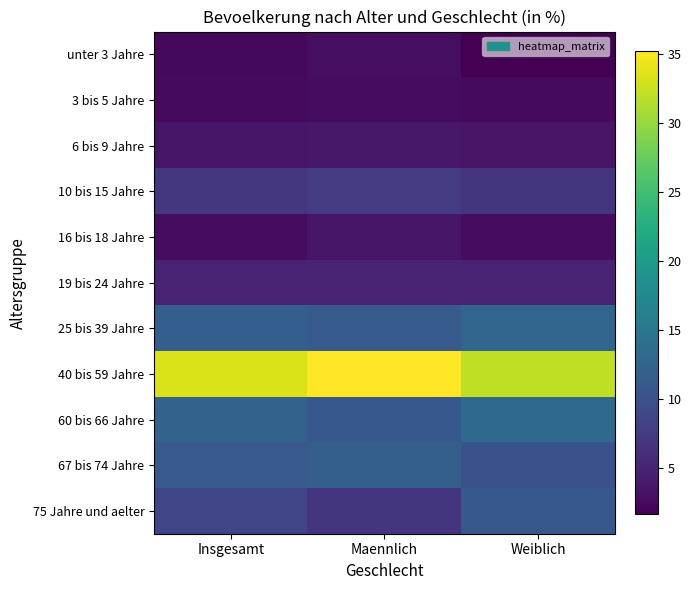

Reading right to left, list all the values displayed in this chart.

unter 3 Jahre: Weiblich=1.6	Maennlich=2.8	Insgesamt=2.3
3 bis 5 Jahre: Weiblich=2.5	Maennlich=2.7	Insgesamt=2.4
6 bis 9 Jahre: Weiblich=3.4	Maennlich=3.8	Insgesamt=3.5
10 bis 15 Jahre: Weiblich=6.7	Maennlich=7.4	Insgesamt=6.9
16 bis 18 Jahre: Weiblich=2.7	Maennlich=3.5	Insgesamt=2.7
19 bis 24 Jahre: Weiblich=5.0	Maennlich=4.9	Insgesamt=4.9
25 bis 39 Jahre: Weiblich=12.5	Maennlich=11.1	Insgesamt=11.7
40 bis 59 Jahre: Weiblich=32.0	Maennlich=35.2	Insgesamt=33.4
60 bis 66 Jahre: Weiblich=13.1	Maennlich=10.8	Insgesamt=12.3
67 bis 74 Jahre: Weiblich=10.0	Maennlich=11.8	Insgesamt=11.0
75 Jahre und aelter: Weiblich=10.8	Maennlich=6.6	Insgesamt=8.6